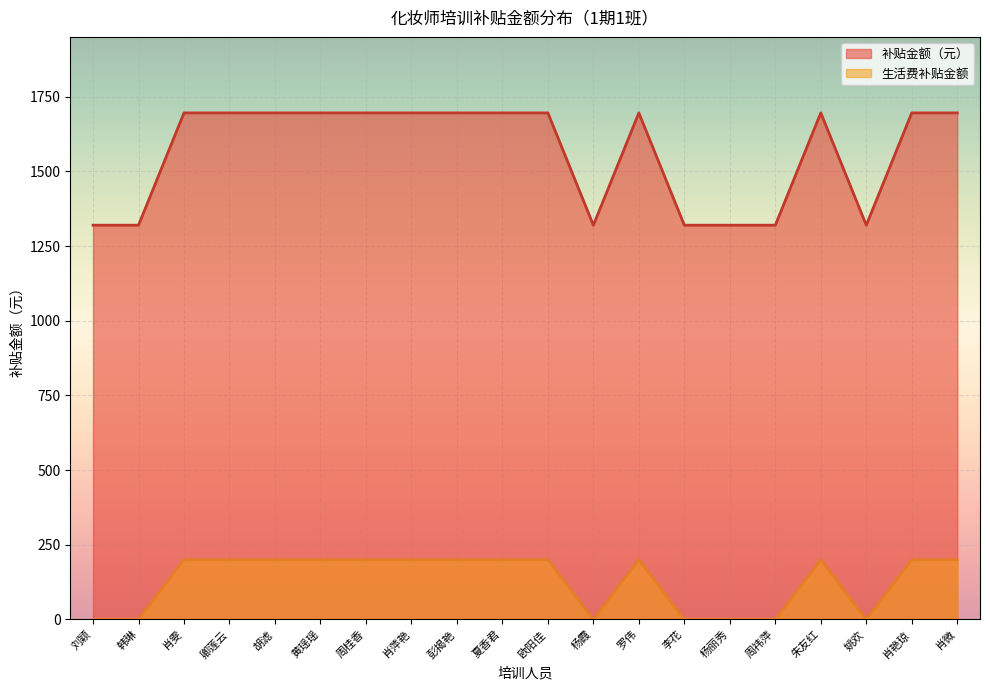

What is the value of the 补贴金额（元） point at the 13th from the left?

1696